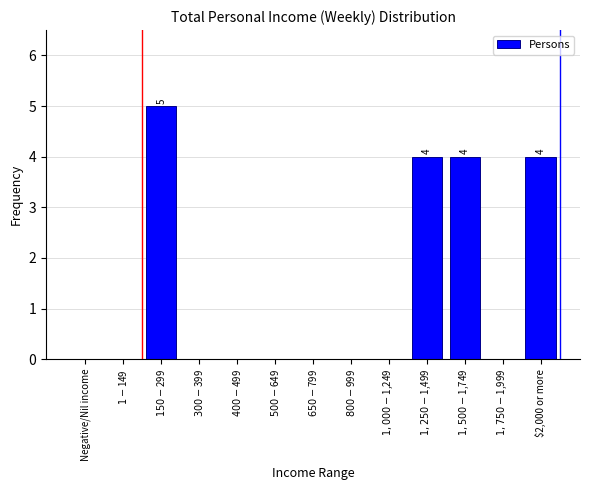

What is the greatest value displayed?

5